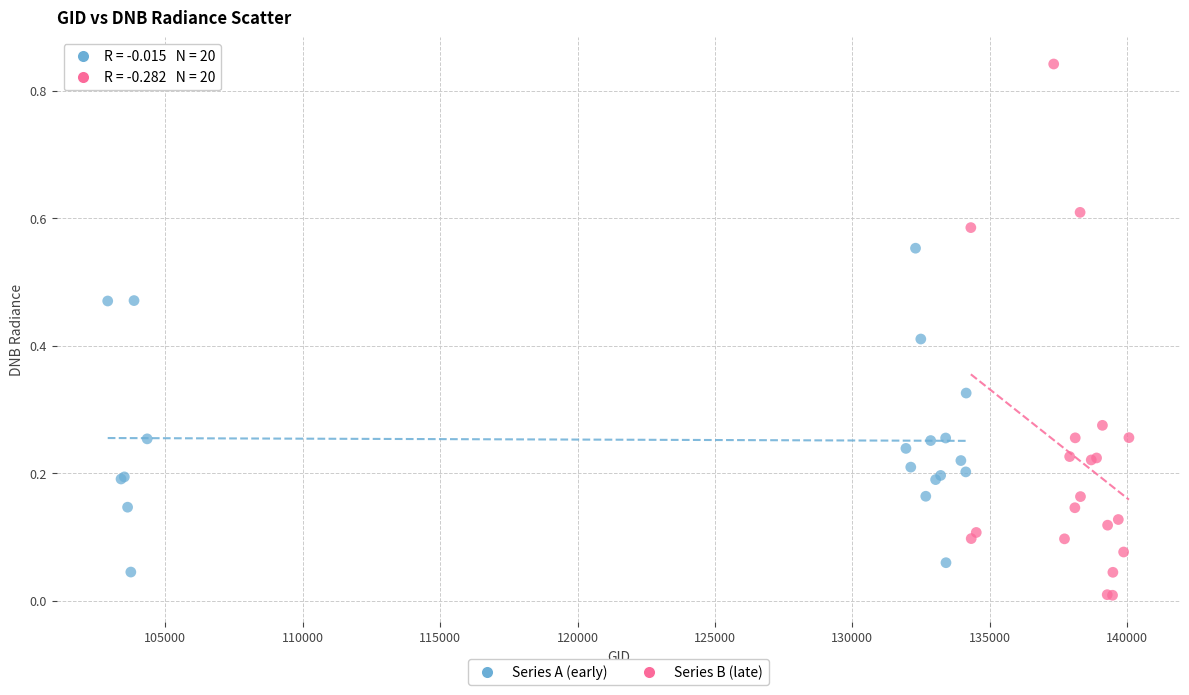

Which series contains the highest Y value?

Series B (late)